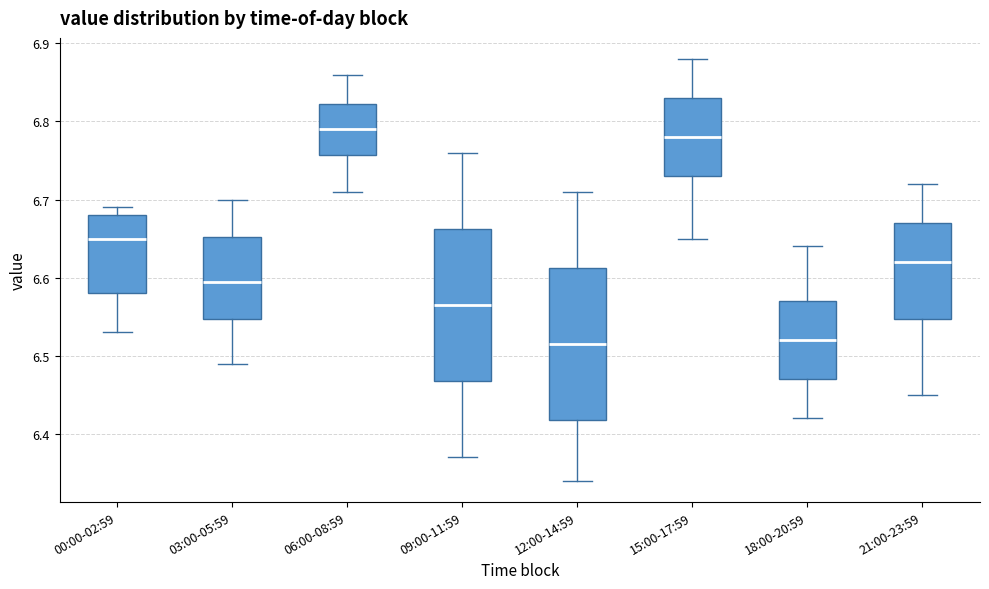

Reading left to right, transcribe this box plot: for each box, give where its median line is, the range the box spans, and where its two whiskers end, as read against the y-axis. The values are not printed on the chart, so give them approximately, as read against the axis.

00:00-02:59: median 6.65, box 6.58 to 6.68, whiskers 6.53 to 6.69
03:00-05:59: median 6.60, box 6.55 to 6.65, whiskers 6.49 to 6.70
06:00-08:59: median 6.79, box 6.76 to 6.82, whiskers 6.71 to 6.86
09:00-11:59: median 6.57, box 6.47 to 6.66, whiskers 6.37 to 6.76
12:00-14:59: median 6.52, box 6.42 to 6.61, whiskers 6.34 to 6.71
15:00-17:59: median 6.78, box 6.73 to 6.83, whiskers 6.65 to 6.88
18:00-20:59: median 6.52, box 6.47 to 6.57, whiskers 6.42 to 6.64
21:00-23:59: median 6.62, box 6.55 to 6.67, whiskers 6.45 to 6.72